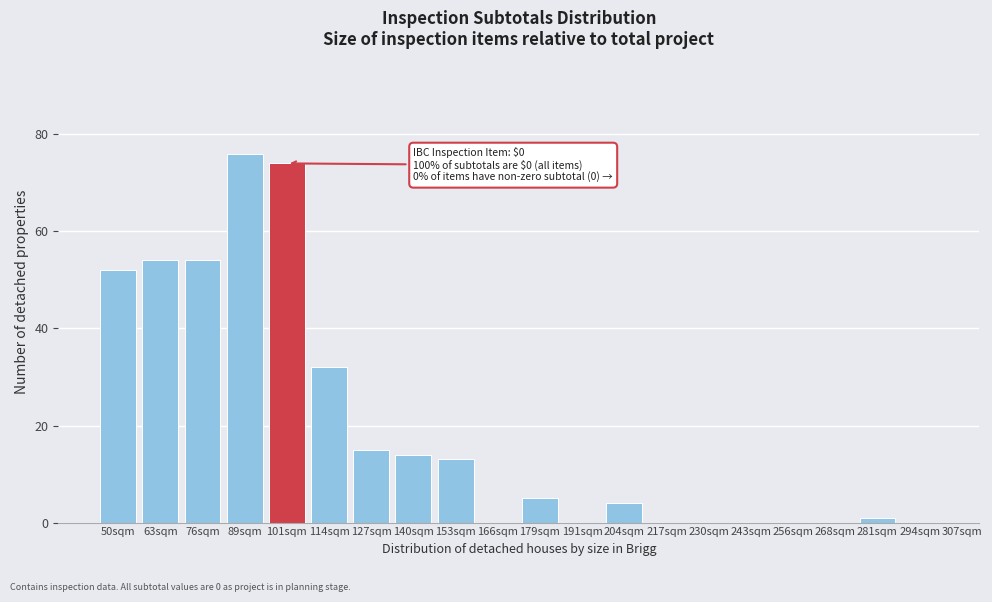

Reading right to left, list all the values displayed in this chart.

294sqm=0	281sqm=1	268sqm=0	256sqm=0	243sqm=0	230sqm=0	217sqm=0	204sqm=4	191sqm=0	179sqm=5	166sqm=0	153sqm=13	140sqm=14	127sqm=15	114sqm=32	101sqm=74	89sqm=76	76sqm=54	63sqm=54	50sqm=52